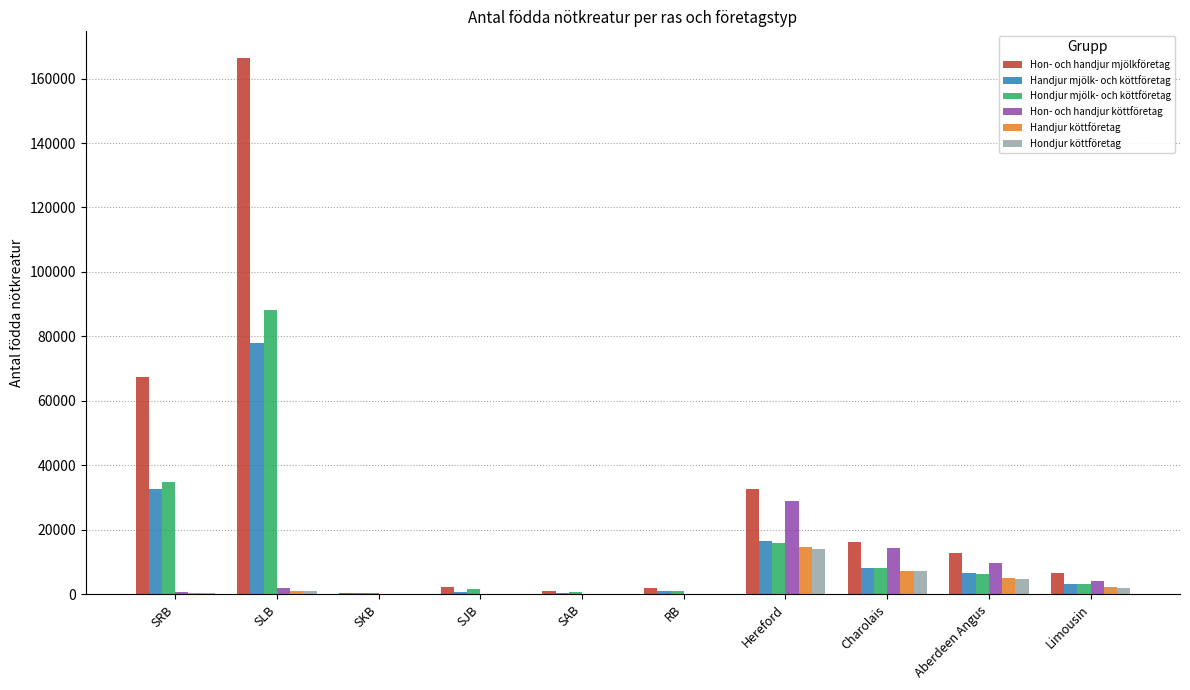

At which category is the sum across all series the highest?

SLB